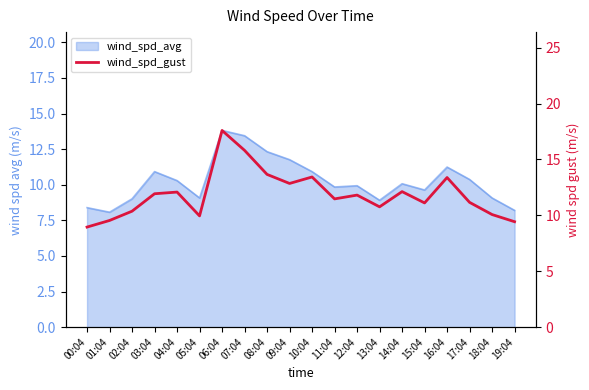

What is the sum of all values?

237.5